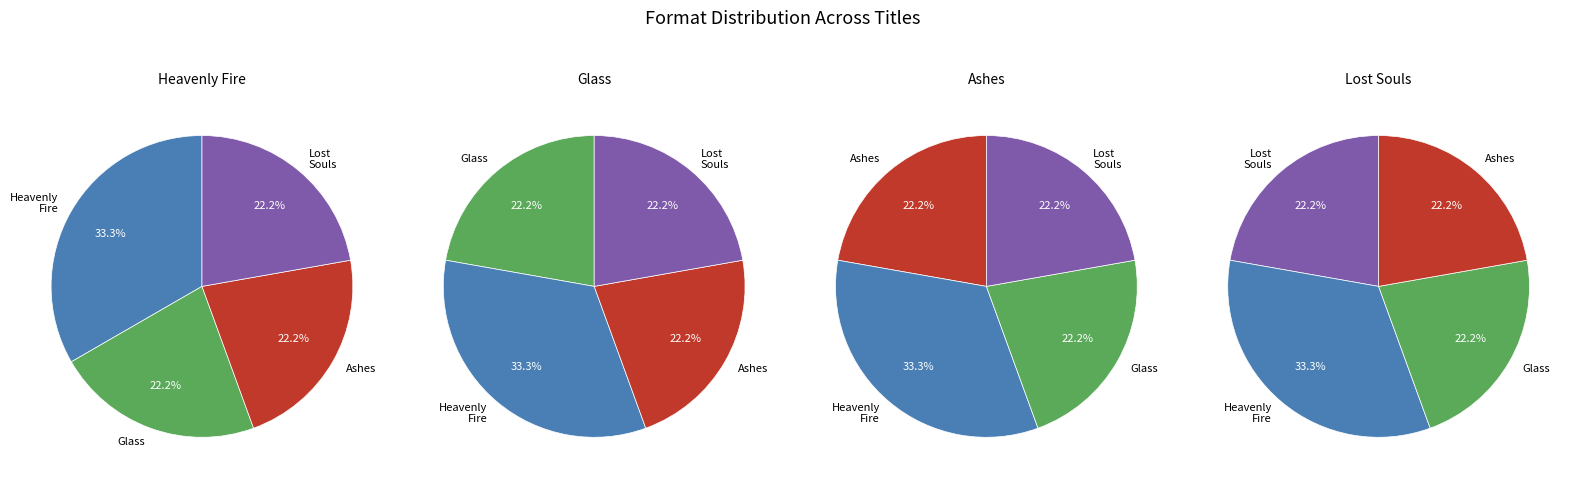

To the nearest percent, what is the difference between the City of Heavenly Fire and City of Lost Souls slice percentages?

11%